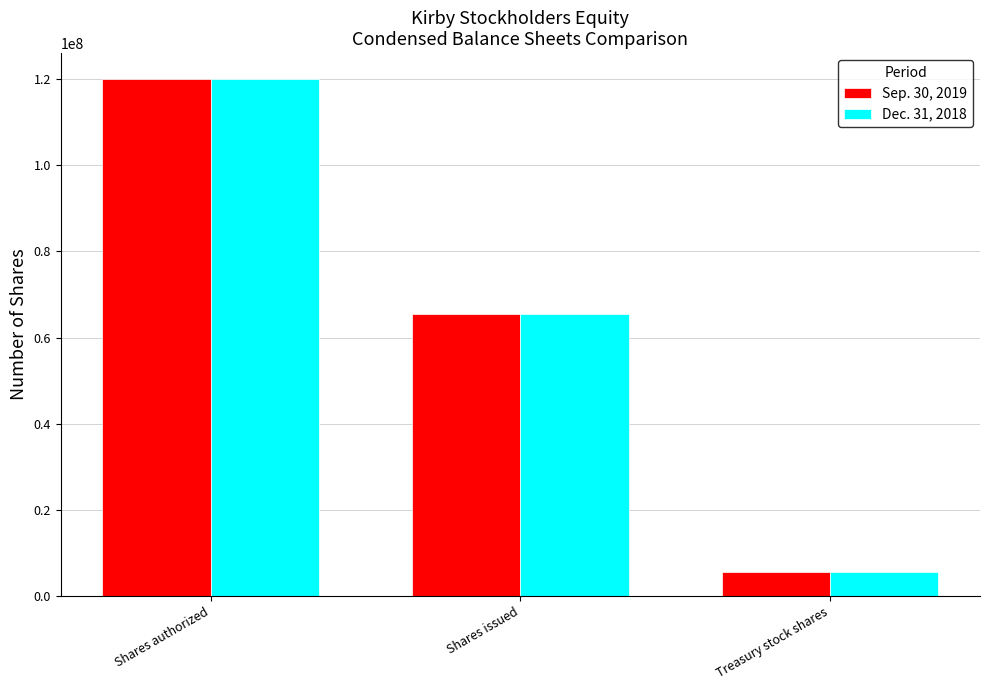

What is the label of the 1st bar from the right?

Treasury stock shares